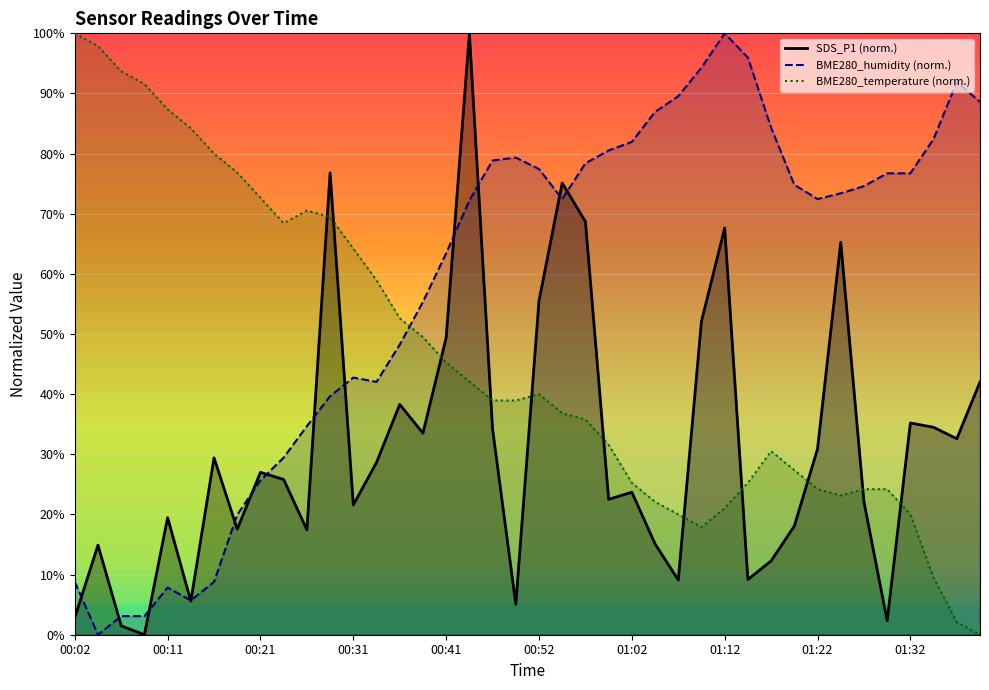

Does the chart display data point markers on the line(s)?

No